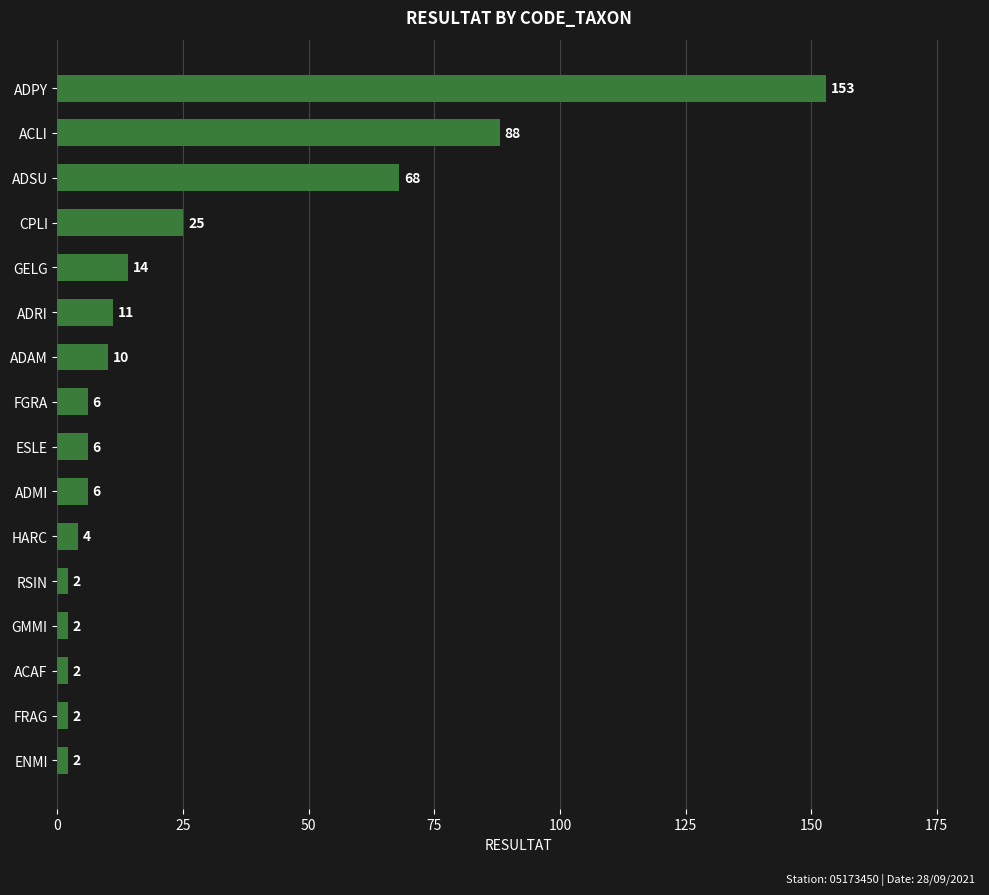

What is the change in value from CPLI to HARC?

-21